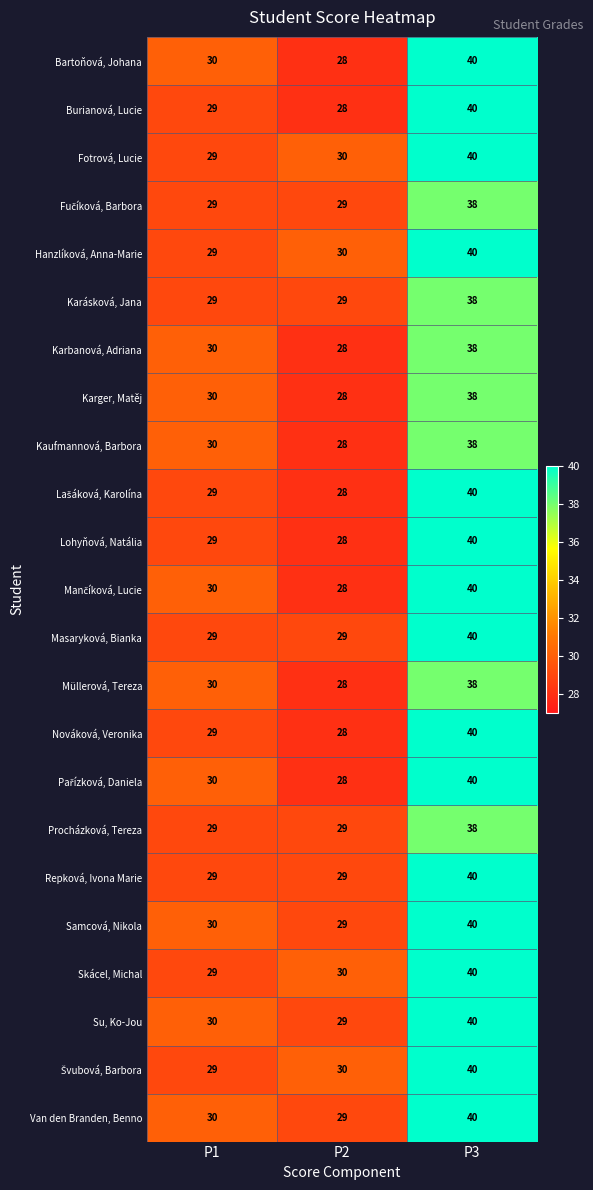

Is the value of Skácel, Michal at P1 greater than the value of Van den Branden, Benno at P1?

No